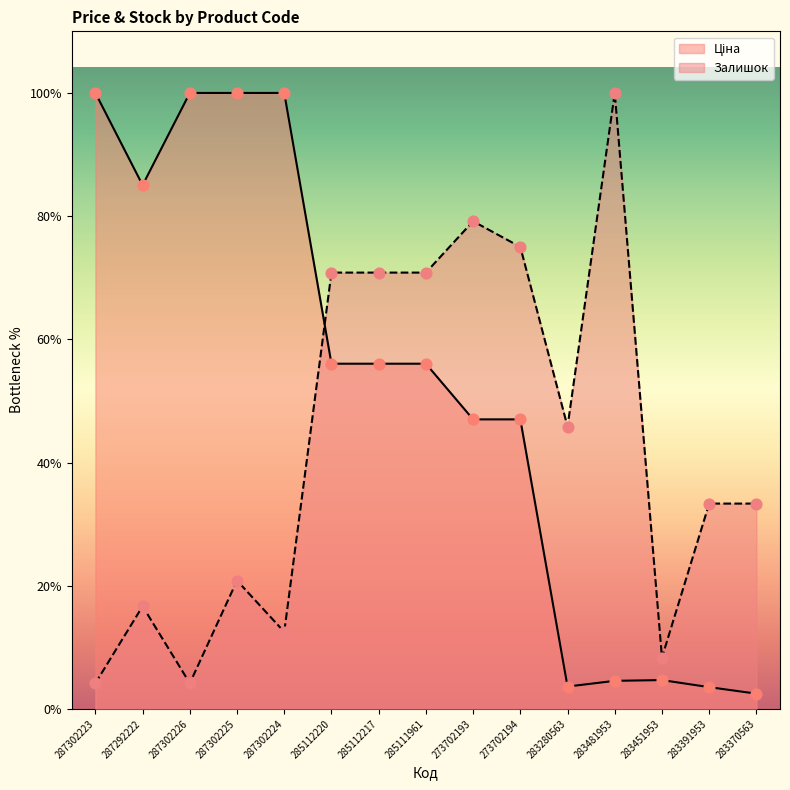

Which series has the largest total across all categories?

Ціна